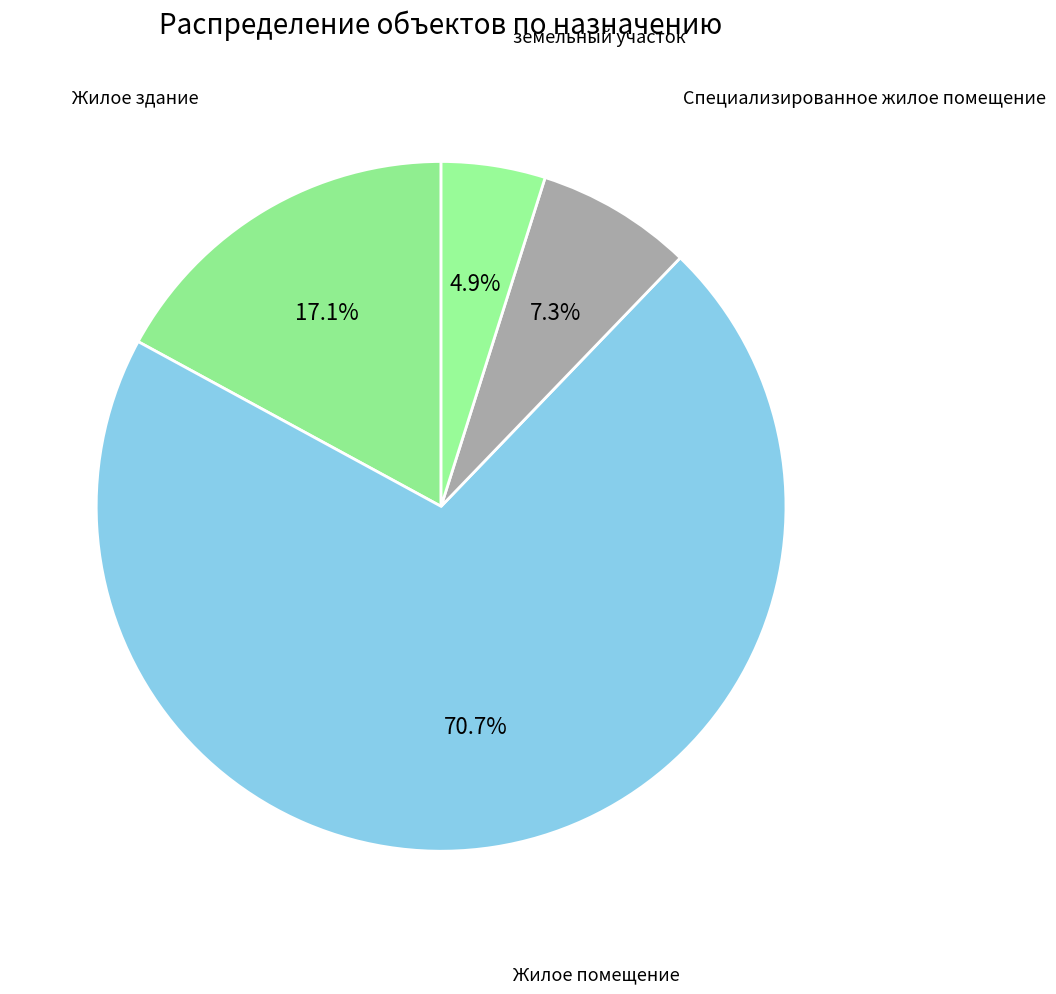

How many slices are in this pie chart?

4